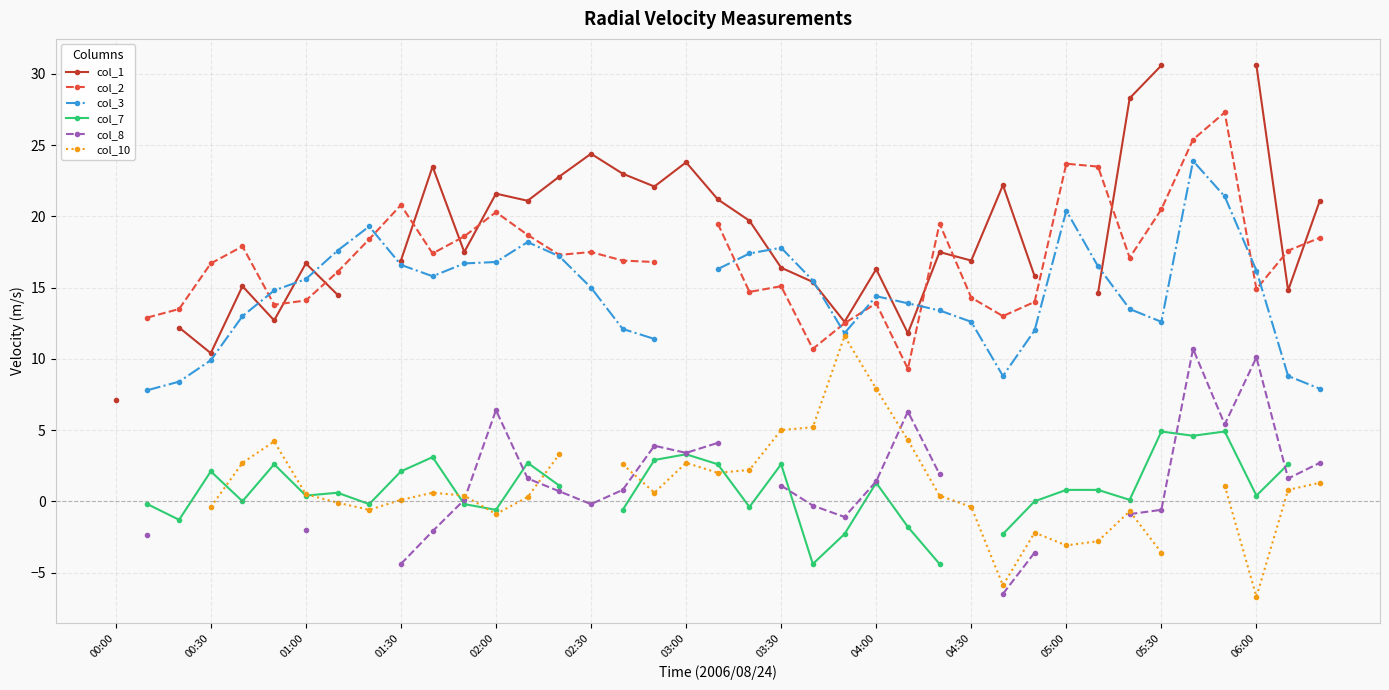

How many interior local valleys does the col_2 series have?

9